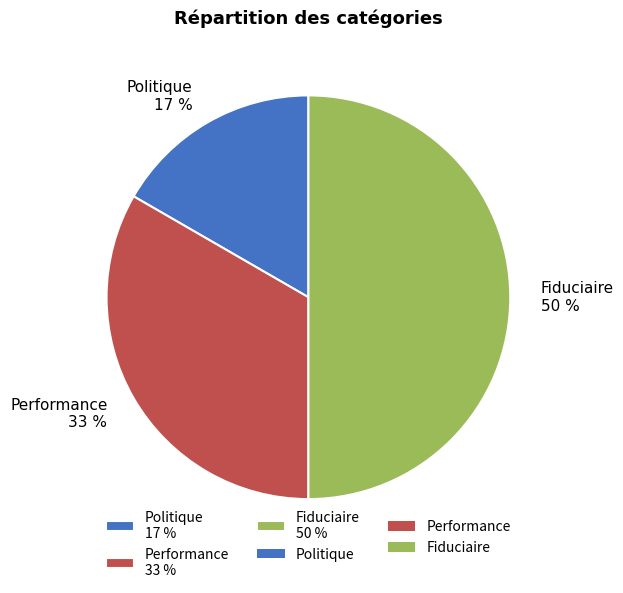

Do Performance and Fiduciaire together represent more than half of the pie?

Yes